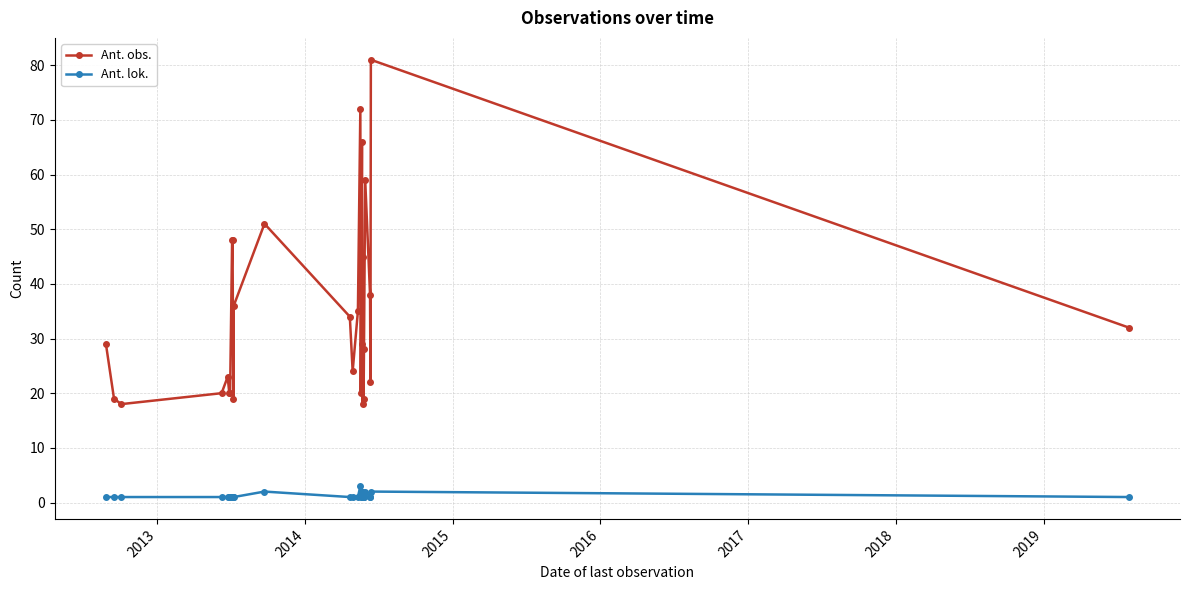

Which series has the widest spread of values?

Ant. obs.